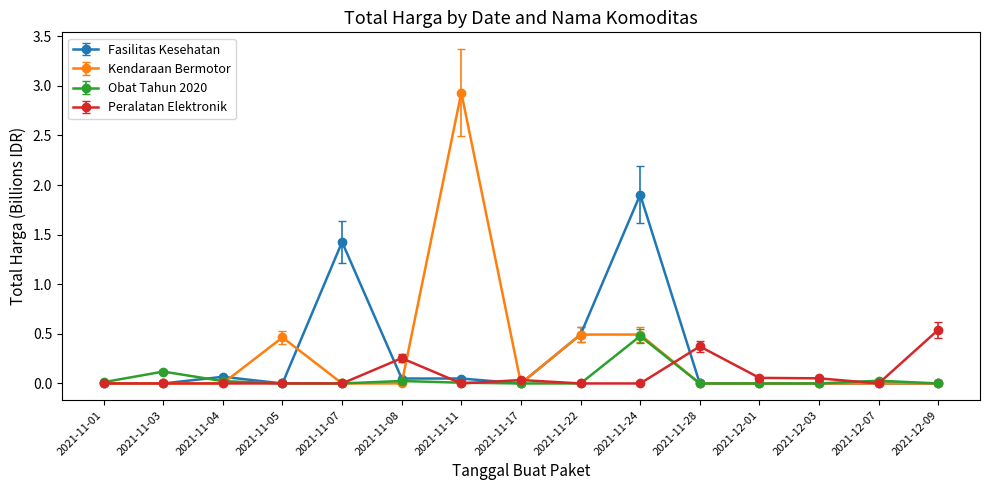

Which series ends up on top after the final intersection of Kendaraan Bermotor and Peralatan Elektronik?

Peralatan Elektronik